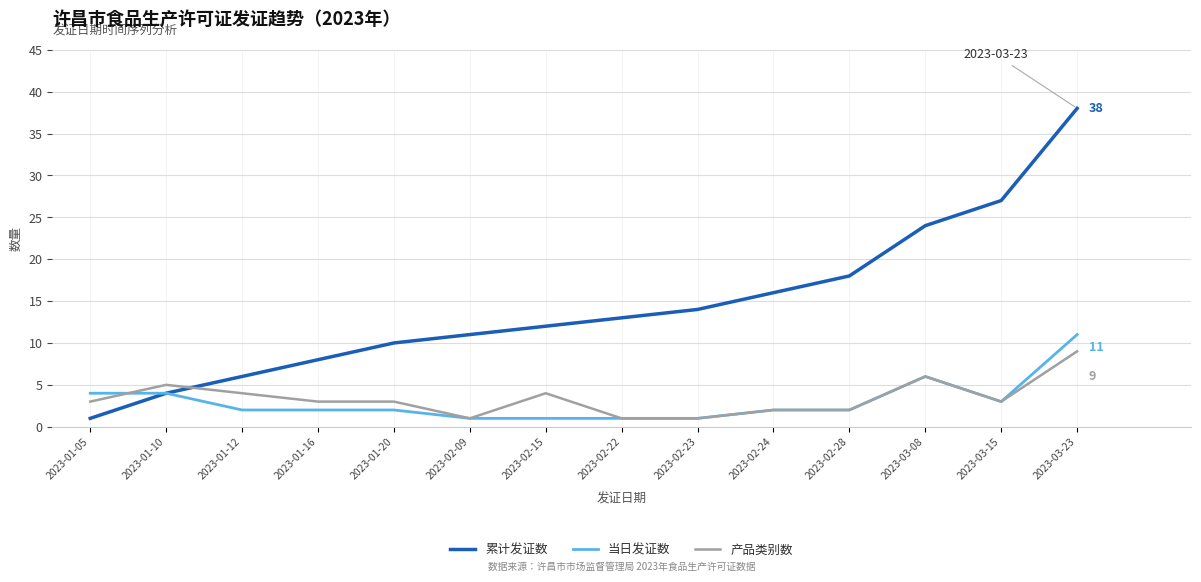

What is the total value across all series at 2023-01-16?

13